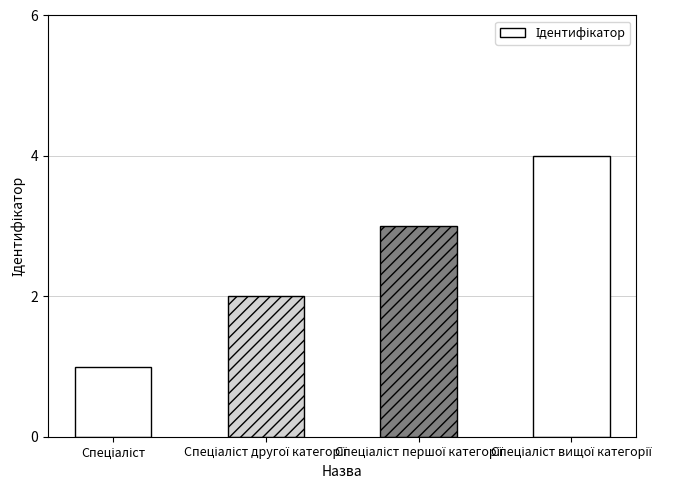

What is the greatest value displayed?

4